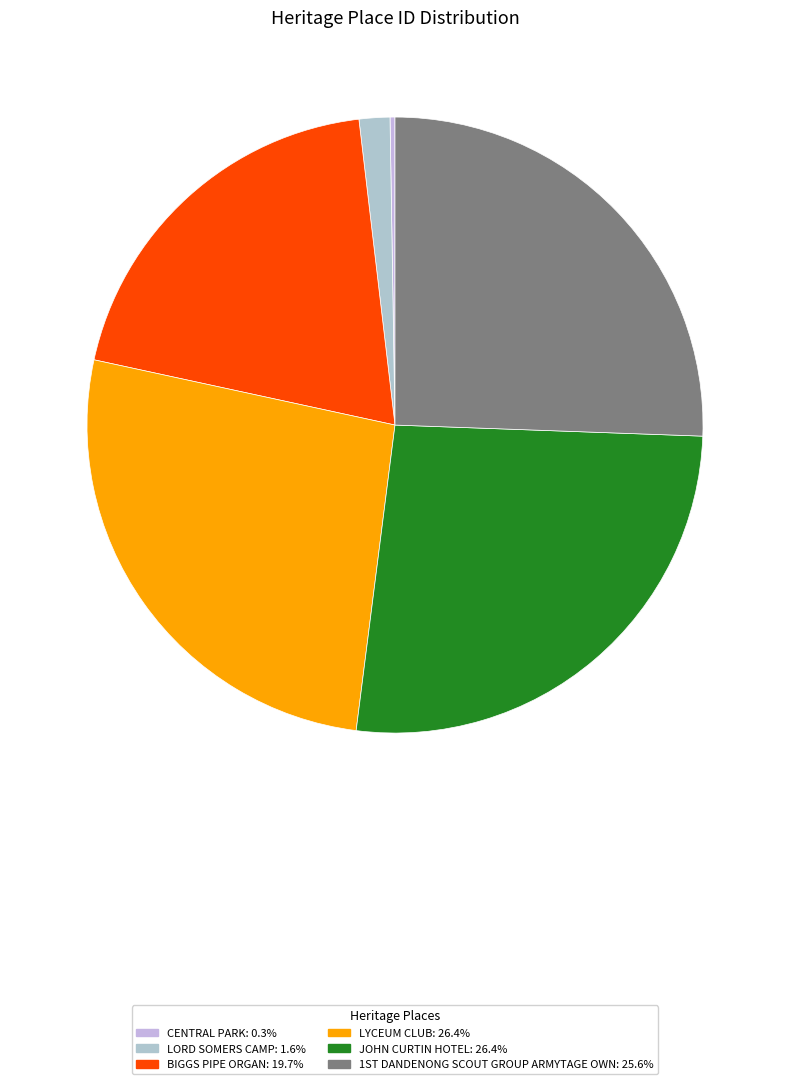

The LORD SOMERS CAMP slice represents 2% of the pie. True or false?

True